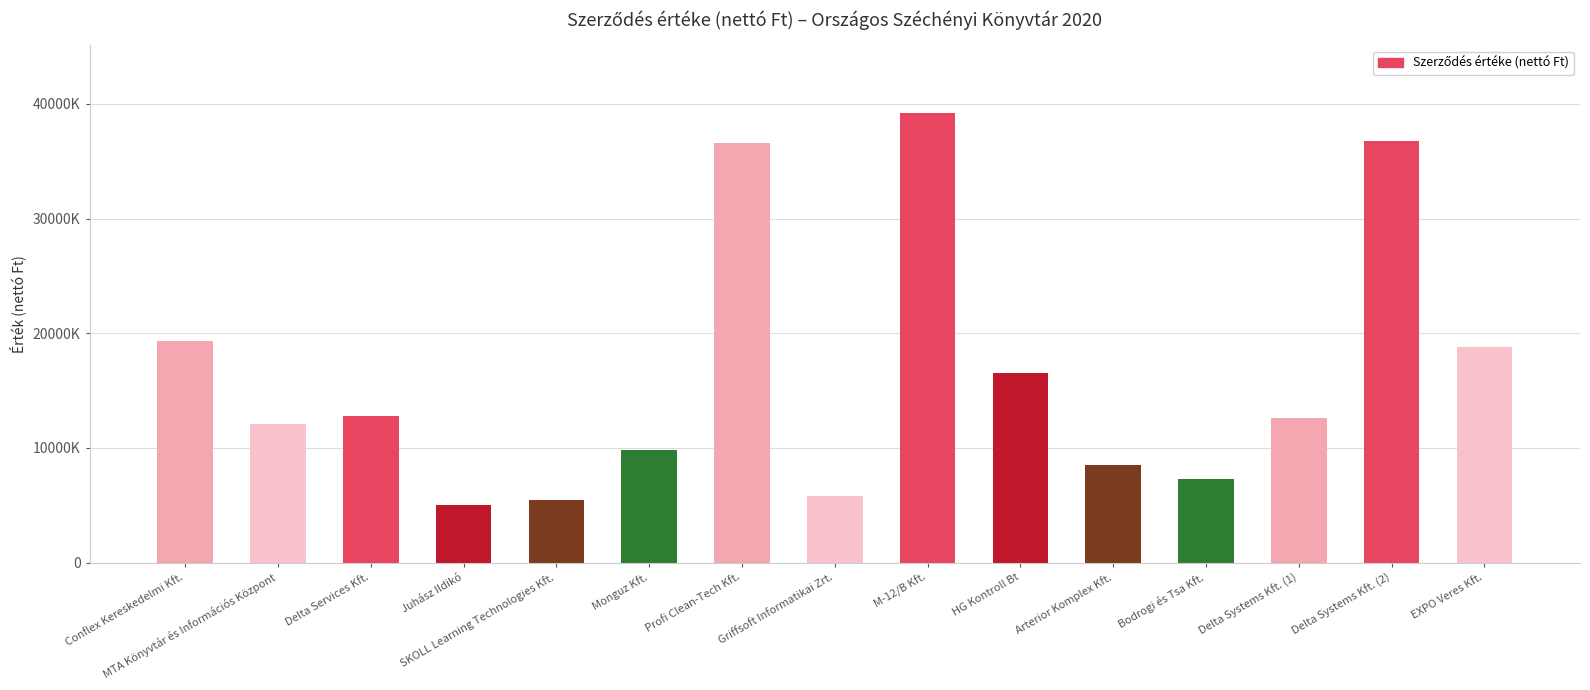

Are the bars horizontal?

No